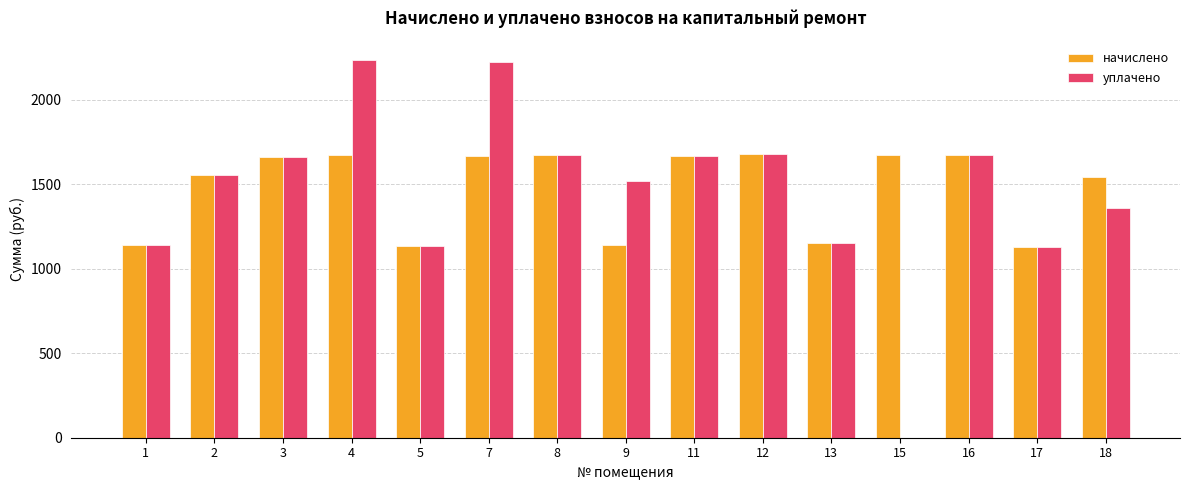

What are all the series names shown in the legend?

начислено, уплачено